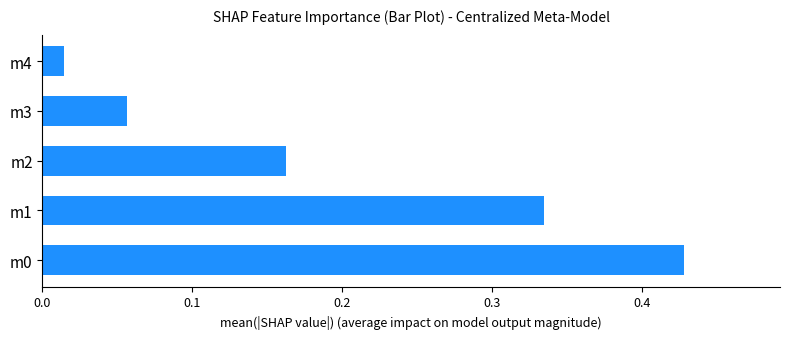

Does the chart contain stacked bars?

No